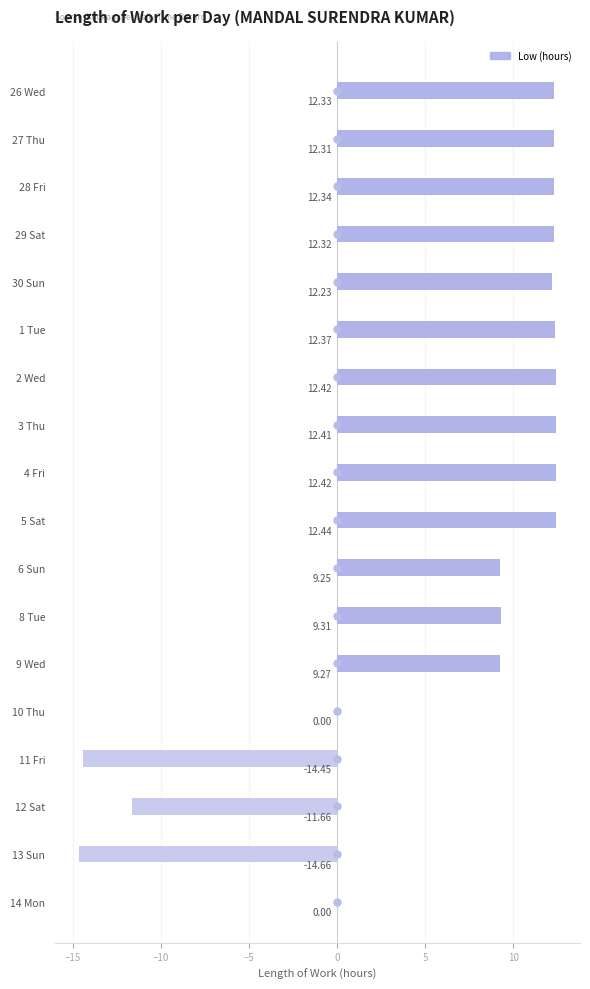

The chart shows a value of -13.7 at 14 Mon. True or false?

False